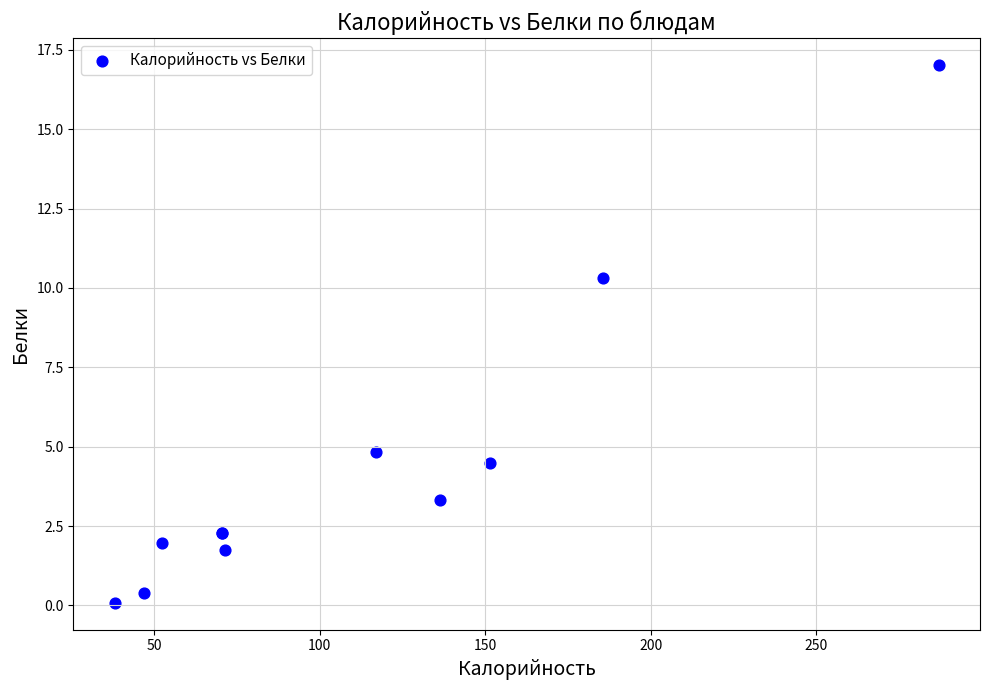

What Y value in the scatter plot is closest to 8?

10.3